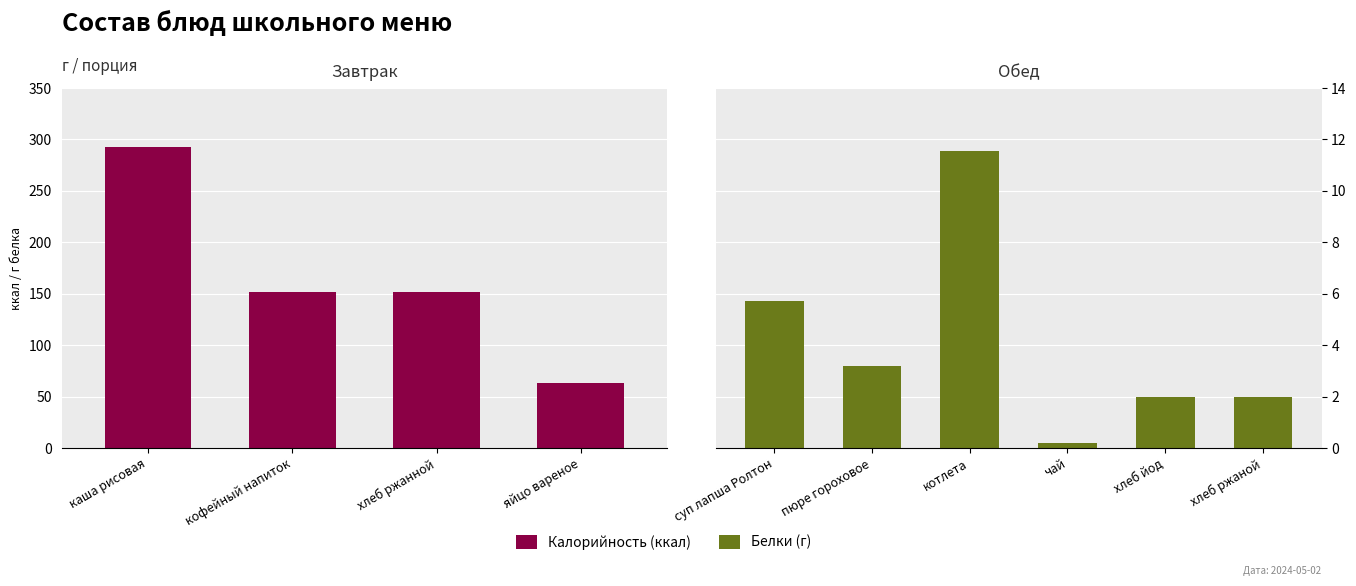

What is the label of the 8th bar from the left?

чай